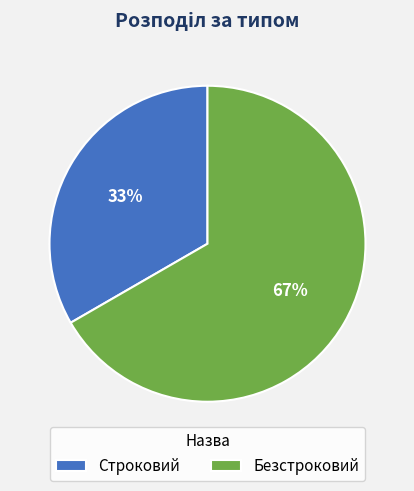

Which slice is the largest?

Безстроковий